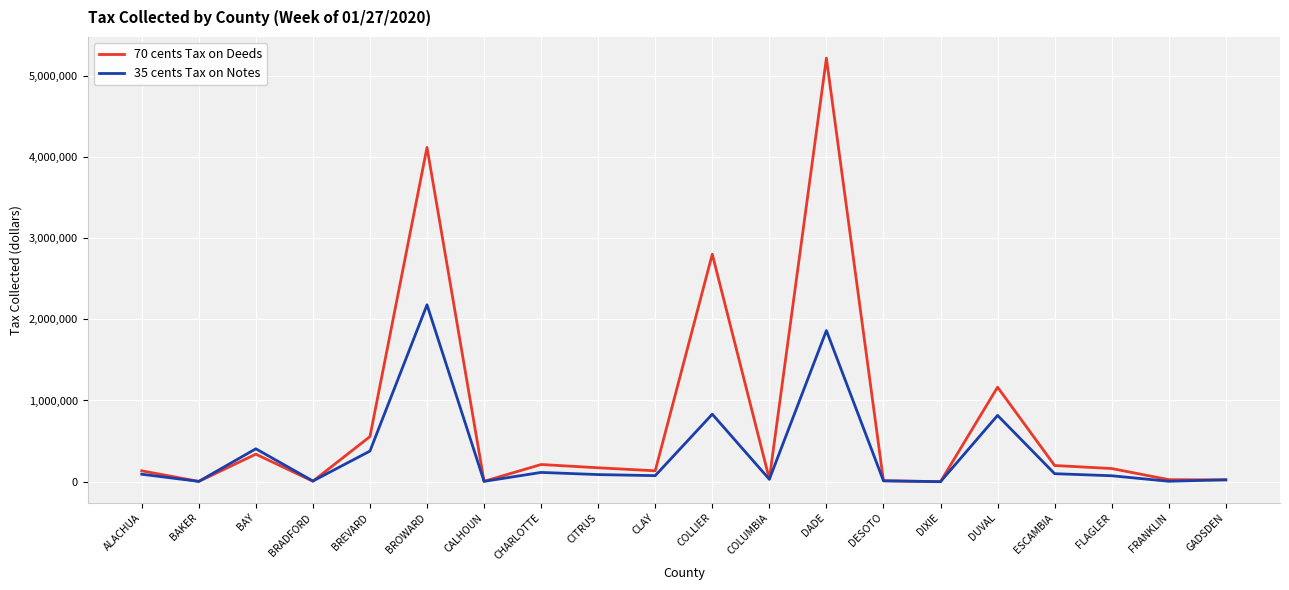

Rank the series by their maximum value, from lowest to highest.

35 cents Tax on Notes, 70 cents Tax on Deeds